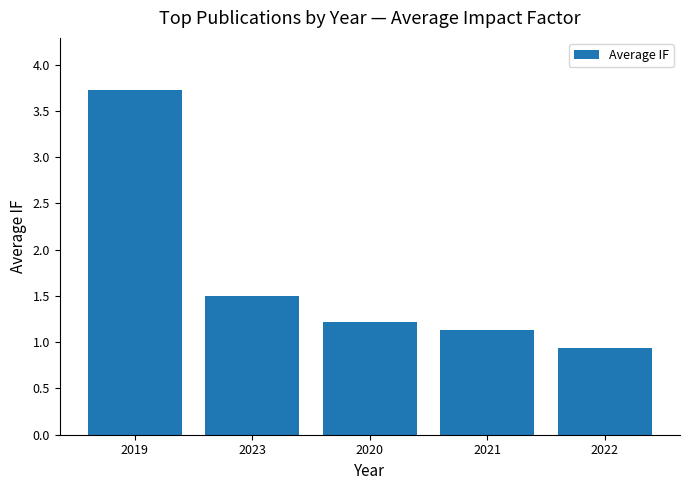

What is the sum of all values?

8.5